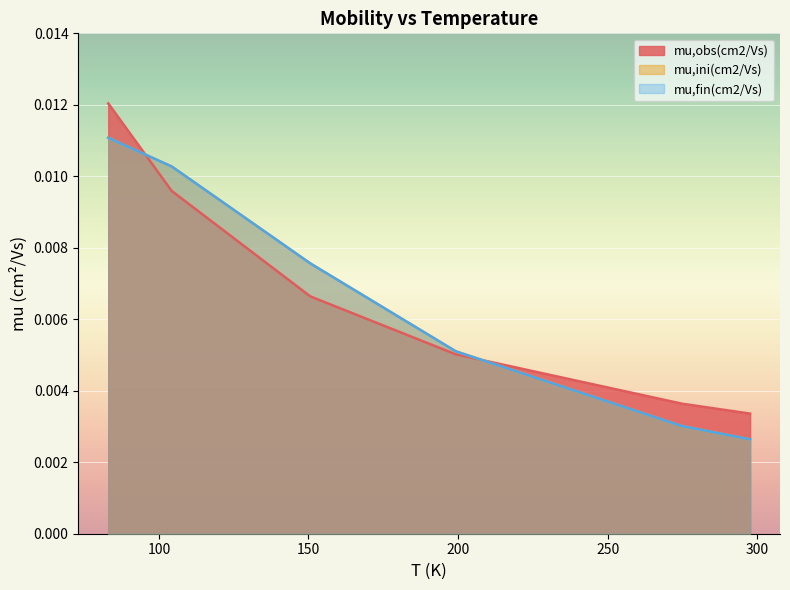

True or false: mu,fin(cm2/Vs) and mu,ini(cm2/Vs) cross at least once.

False